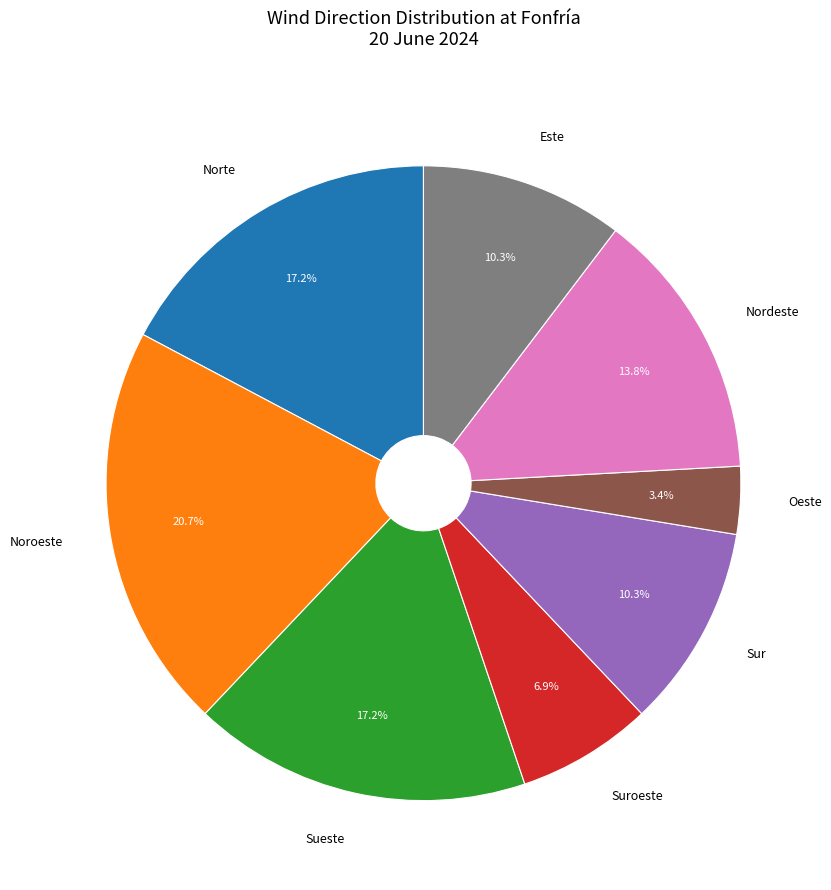

Which has a higher value, Suroeste or Oeste?

Suroeste